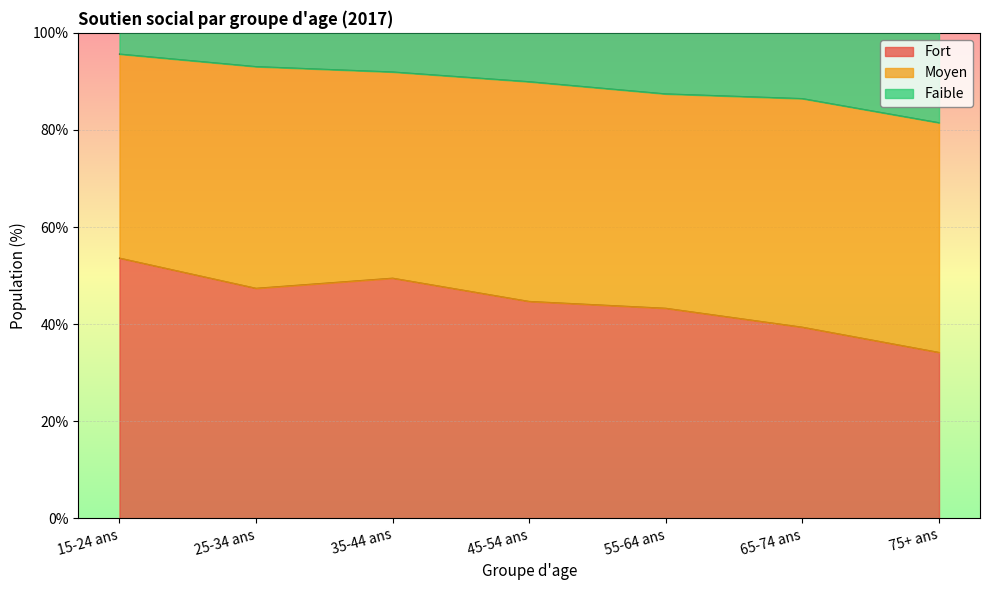

Which series changed the most between 45-54 ans and 75+ ans?

Fort